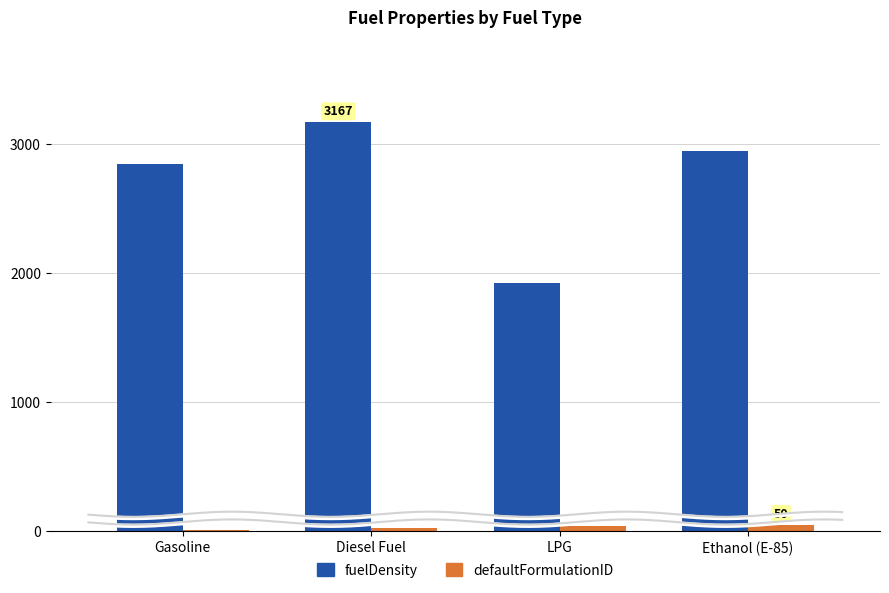

Which series has the widest spread of values?

fuelDensity